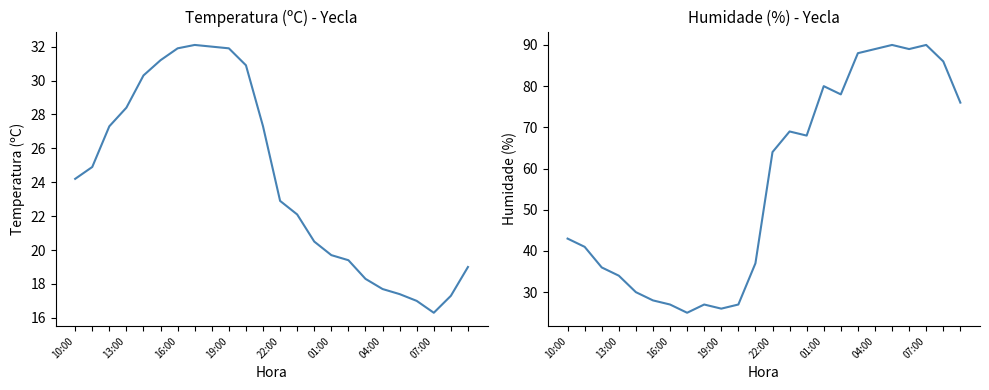

The Humidade (%) series shows 86.0 at 22. True or false?

True